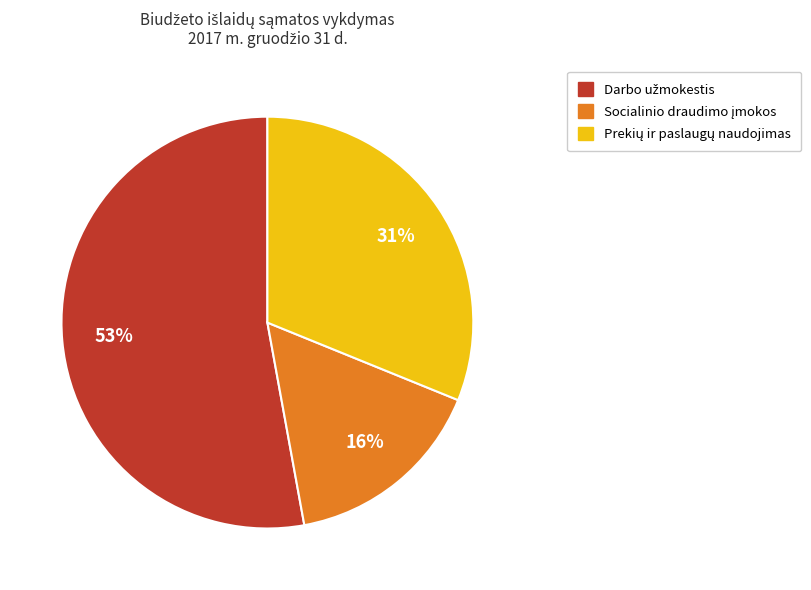

Count the number of slices in the pie.

3